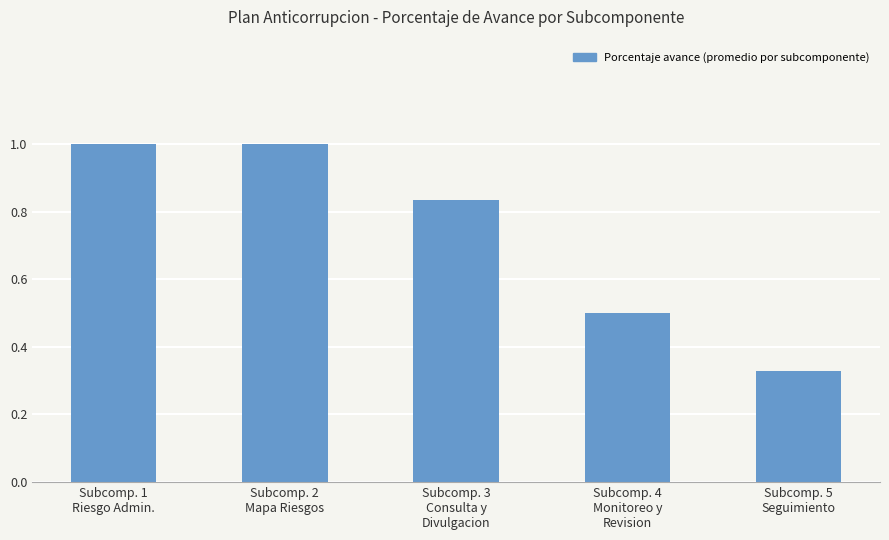

What is the difference between the second highest and minimum values?

0.7